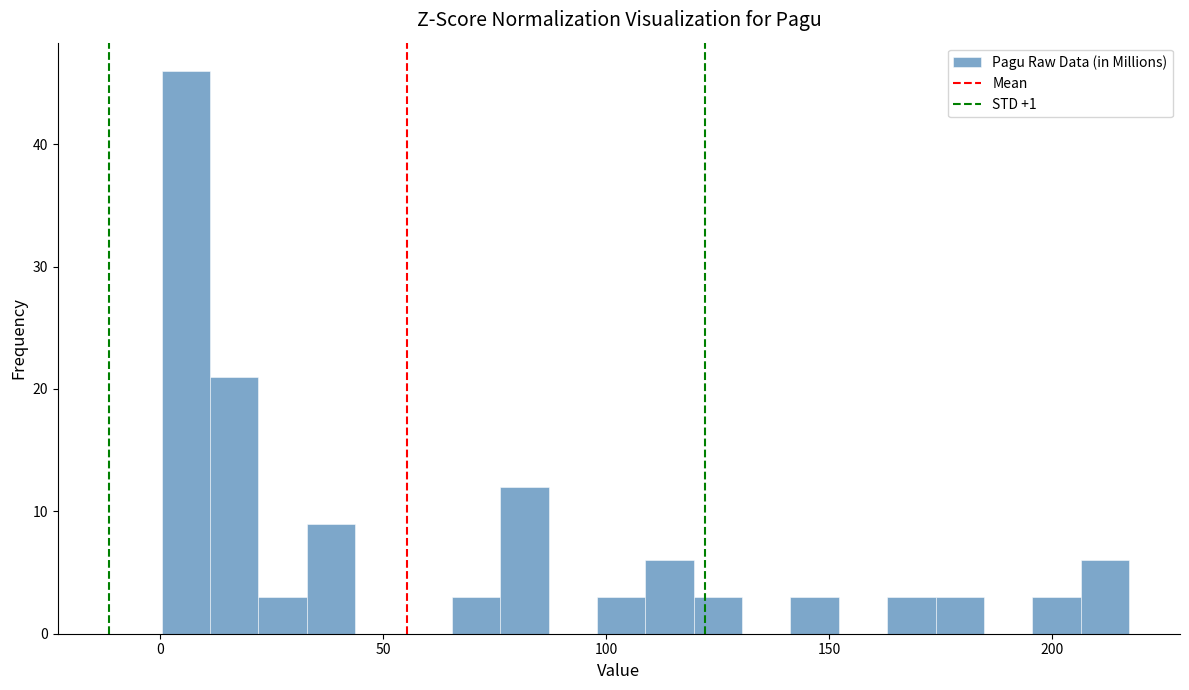

Read against the x-axis, roughly where is the centre of the tallest bar?

5